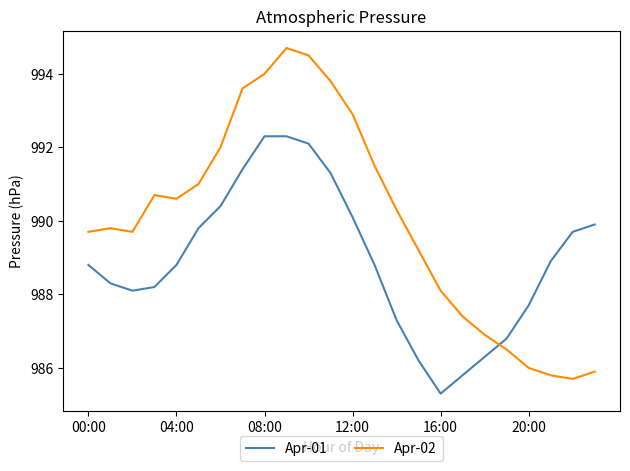

Which series has the largest total across all categories?

Apr-02